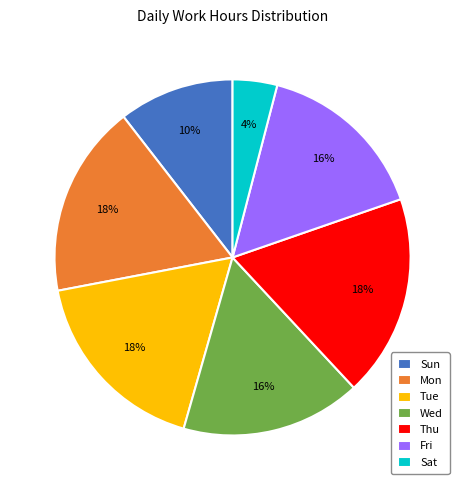

To the nearest percent, what is the combined percentage of Mon and Wed?

34%